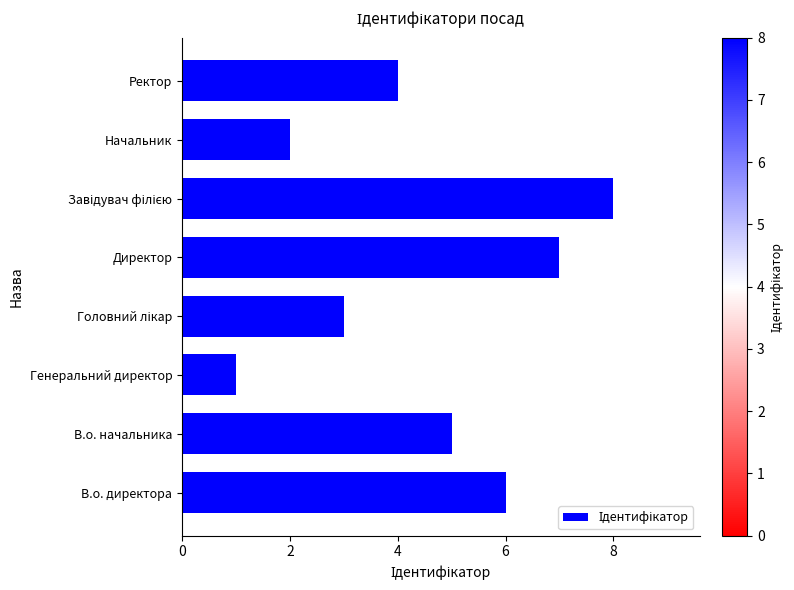

What is the difference between the maximum and minimum values?

7